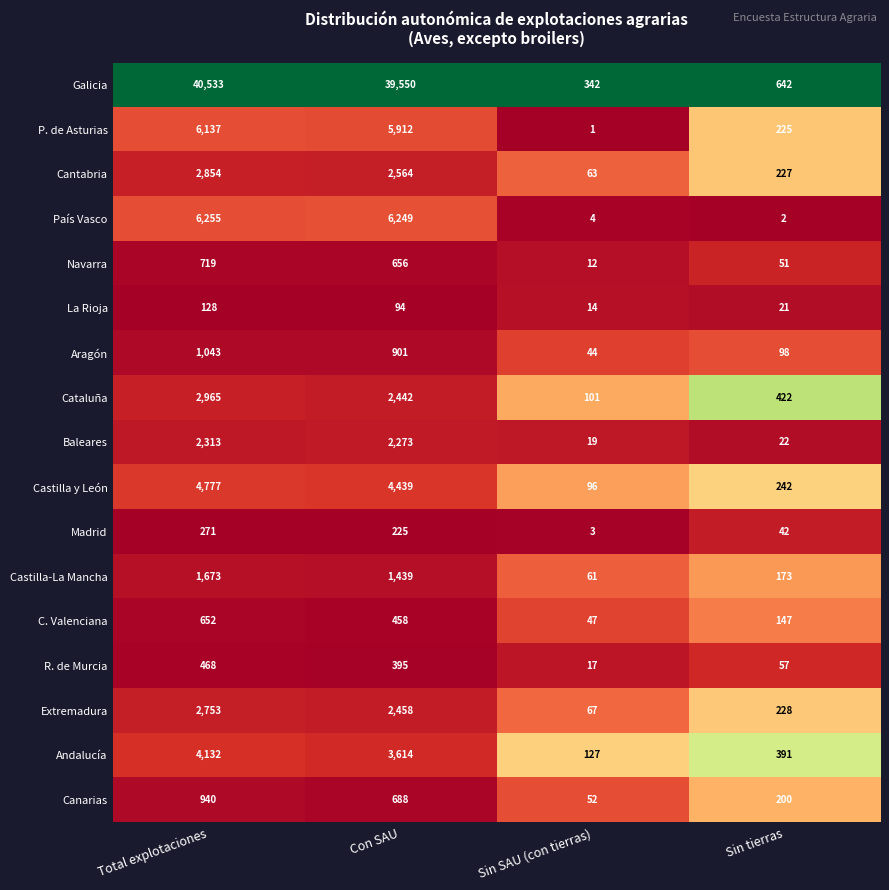

Rank the series by their maximum value, from highest to lowest.

Galicia, País Vasco, P. de Asturias, Castilla y León, Andalucía, Cataluña, Cantabria, Extremadura, Baleares, Castilla-La Mancha, Aragón, Canarias, Navarra, C. Valenciana, R. de Murcia, Madrid, La Rioja